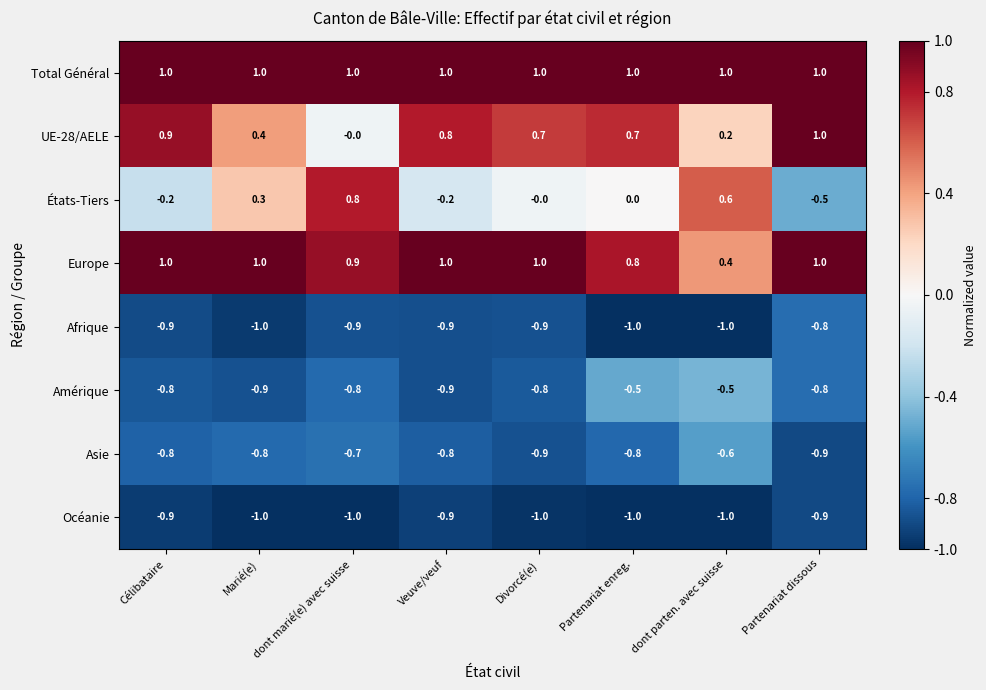

Which series has the largest total across all categories?

Total Général